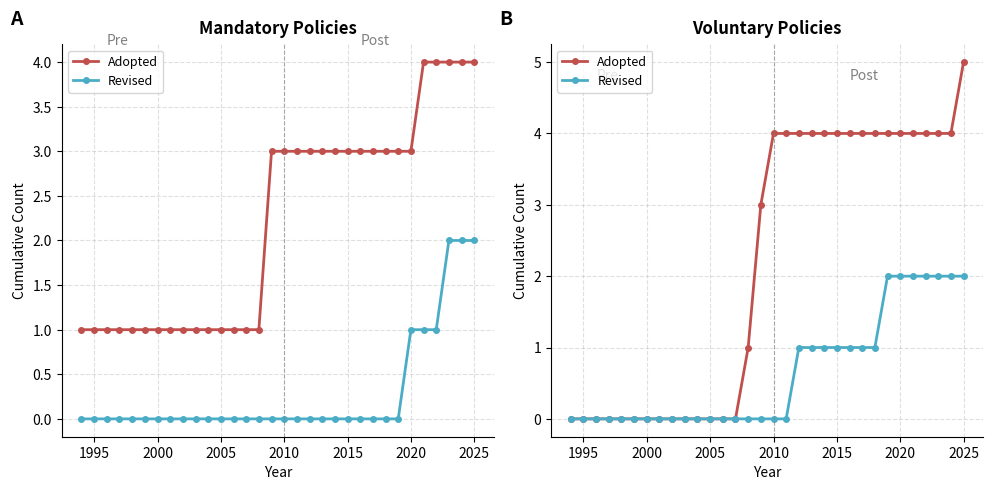

Count the Revised values in the range 0 to 1.

25